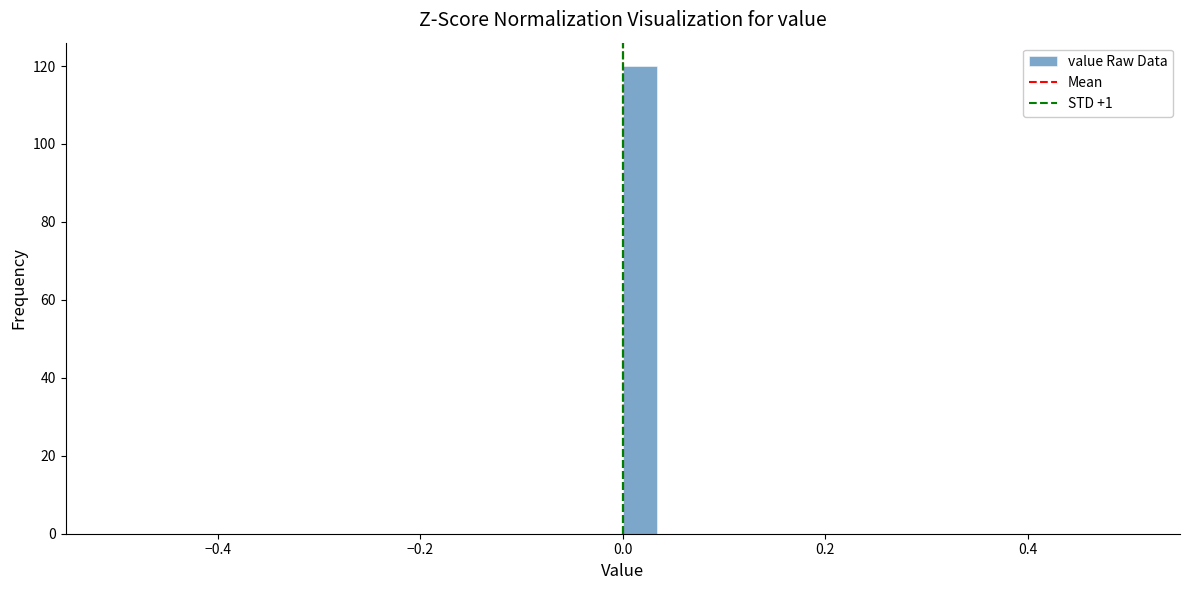

Read against the x-axis, roughly where is the centre of the tallest bar?

0.02